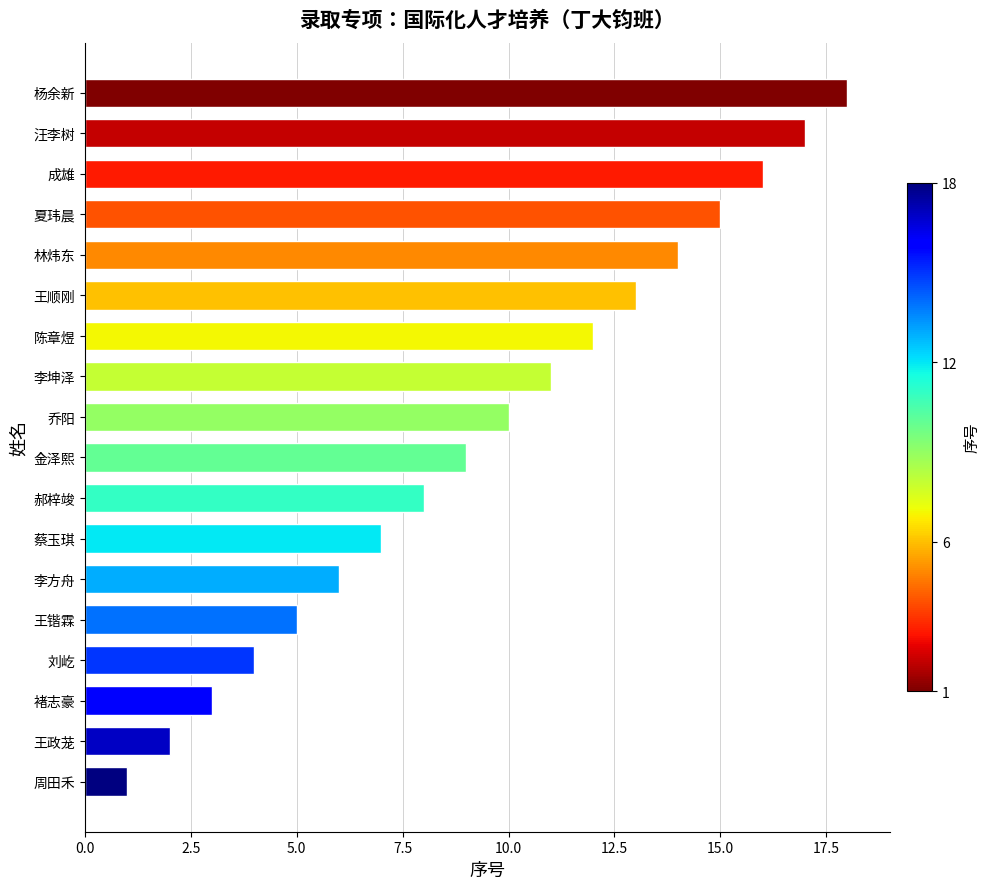

The chart shows a value of 10 at 林炜东. True or false?

False